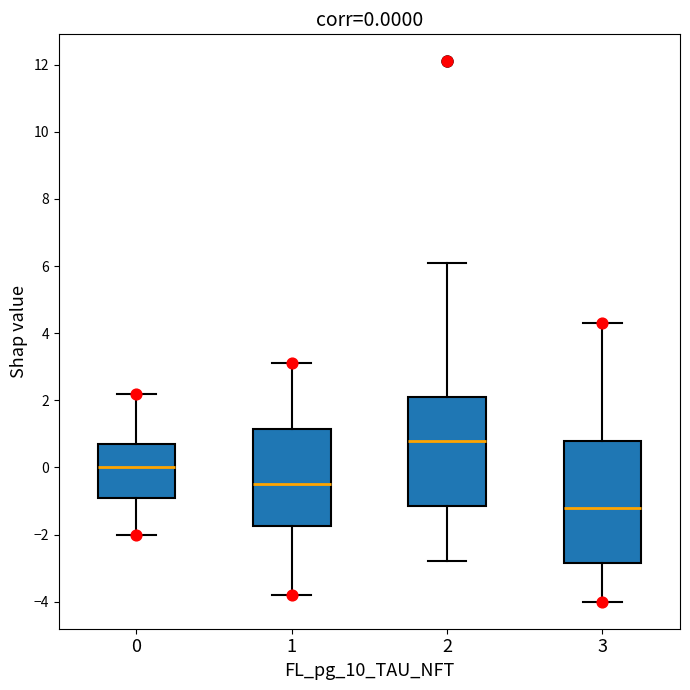

Which box's median line is the lowest?

3